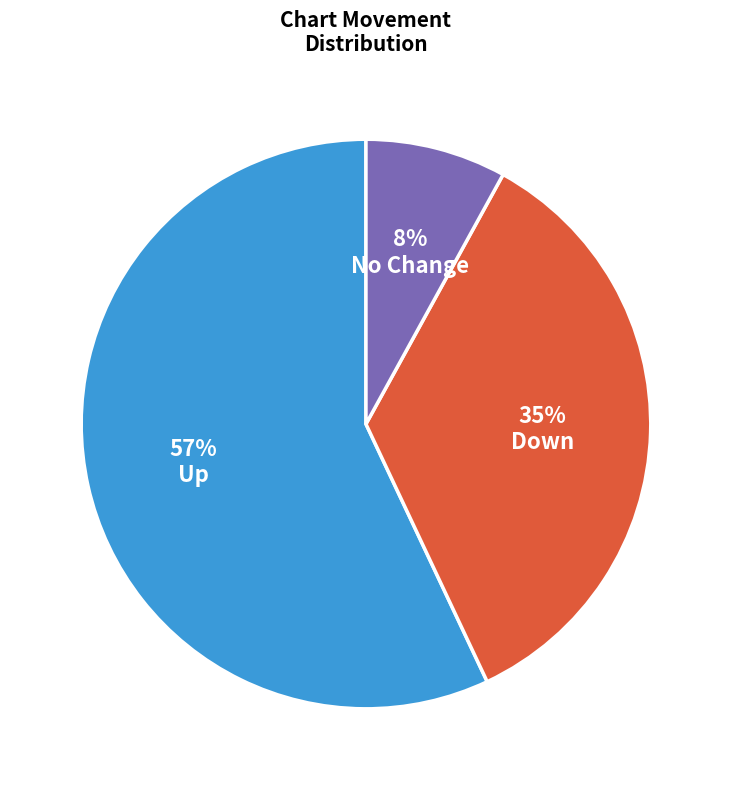

Is there a majority slice in this chart?

Yes